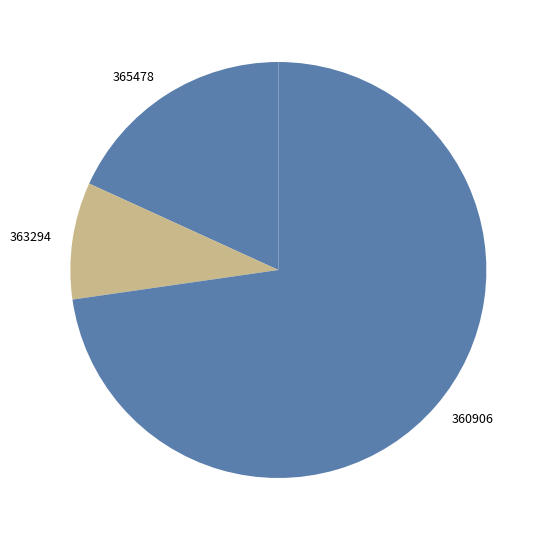

Does 360906 account for over 50% of the chart?

Yes